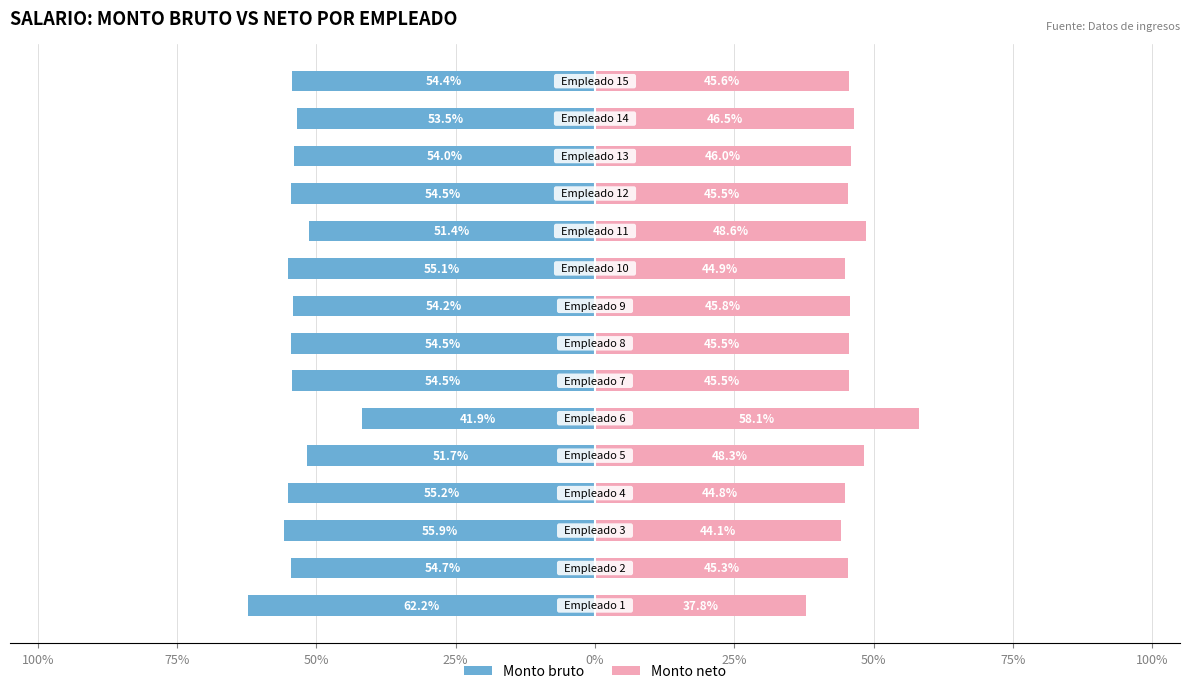

What is the difference between the maximum and minimum values in the Monto neto series?

20.3